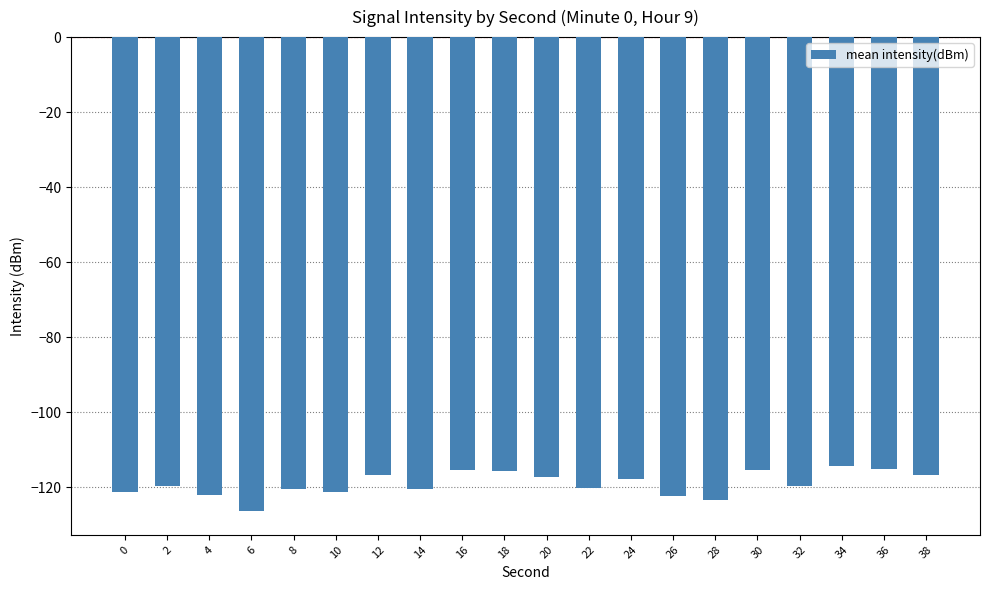

Which label corresponds to the smallest value in the chart?

6